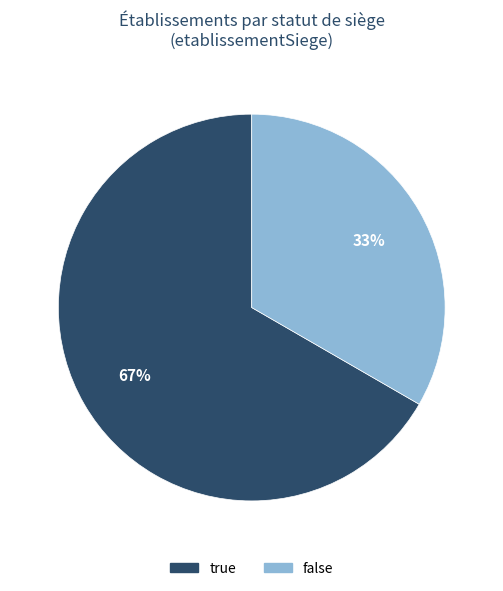

Which slice represents more than half of the pie?

true